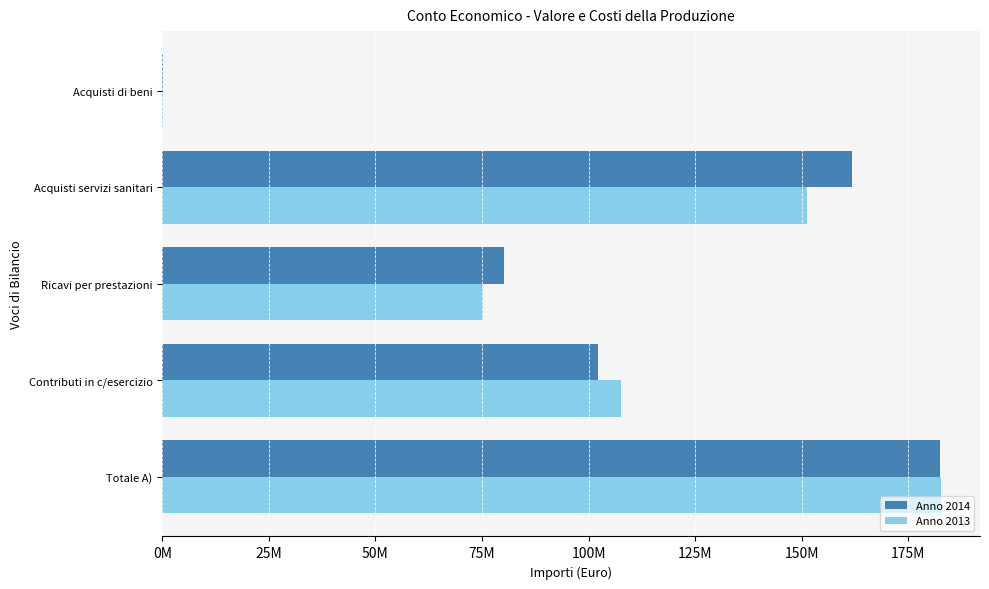

Reading right to left, extract all data points from this chart.

Anno 2014: 150901	161709572	80113988	102184299	182298287
Anno 2013: 175462	151160312	75162186	107495501	182657687